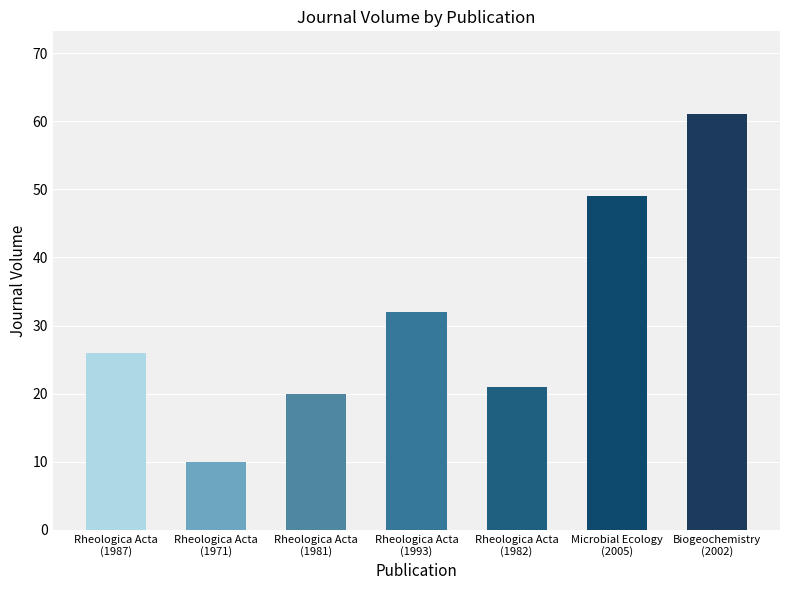

Reading right to left, list all the values displayed in this chart.

Biogeochemistry
(2002)=61	Microbial Ecology
(2005)=49	Rheologica Acta
(1982)=21	Rheologica Acta
(1993)=32	Rheologica Acta
(1981)=20	Rheologica Acta
(1971)=10	Rheologica Acta
(1987)=26